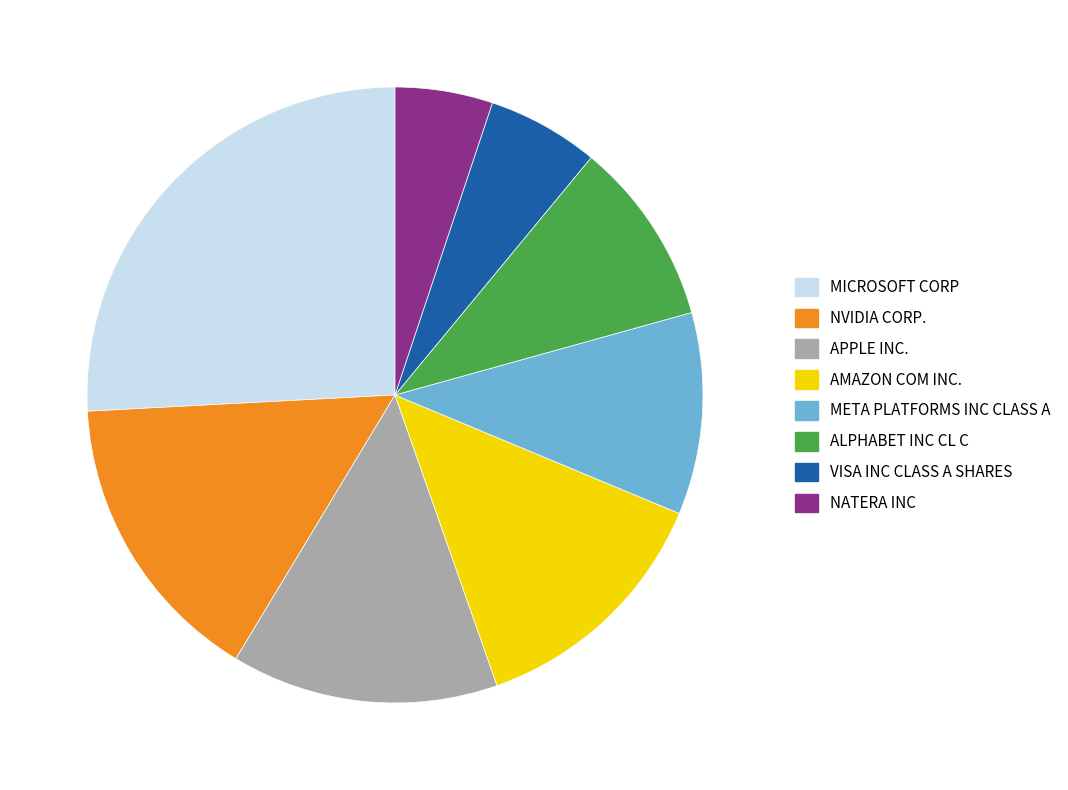

Is there a majority slice in this chart?

No